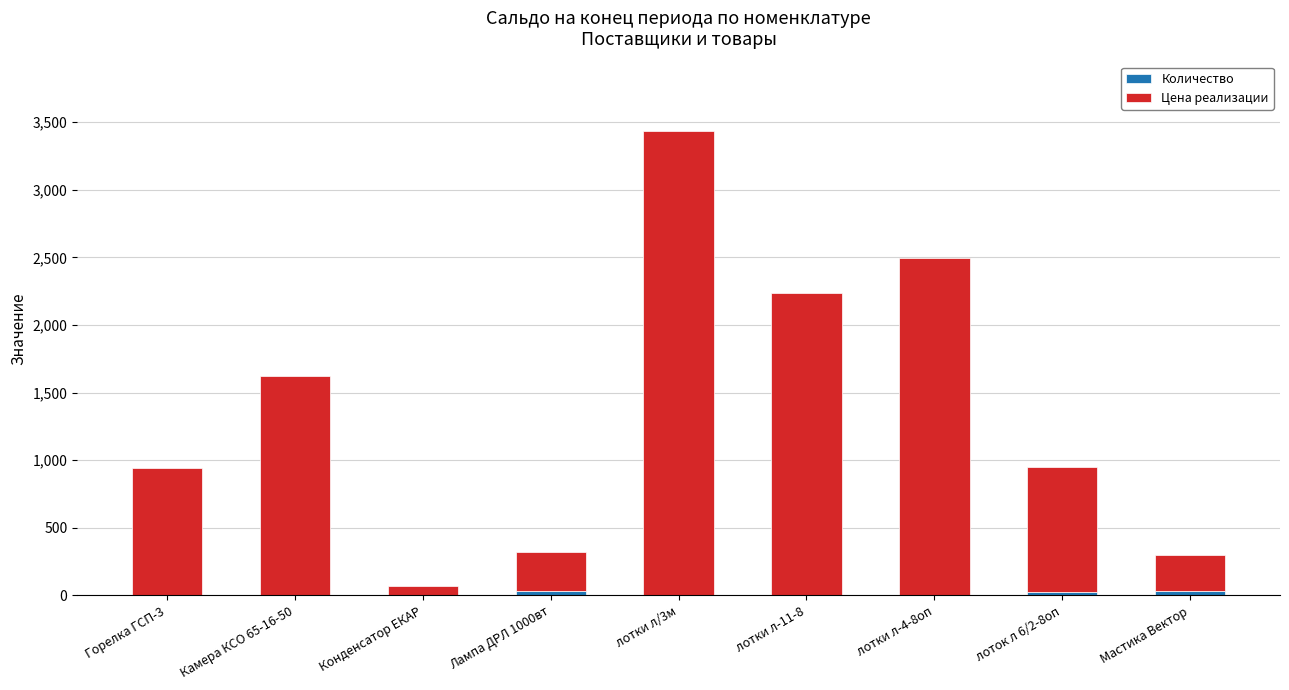

At which category is the sum across all series the highest?

лотки л/3м